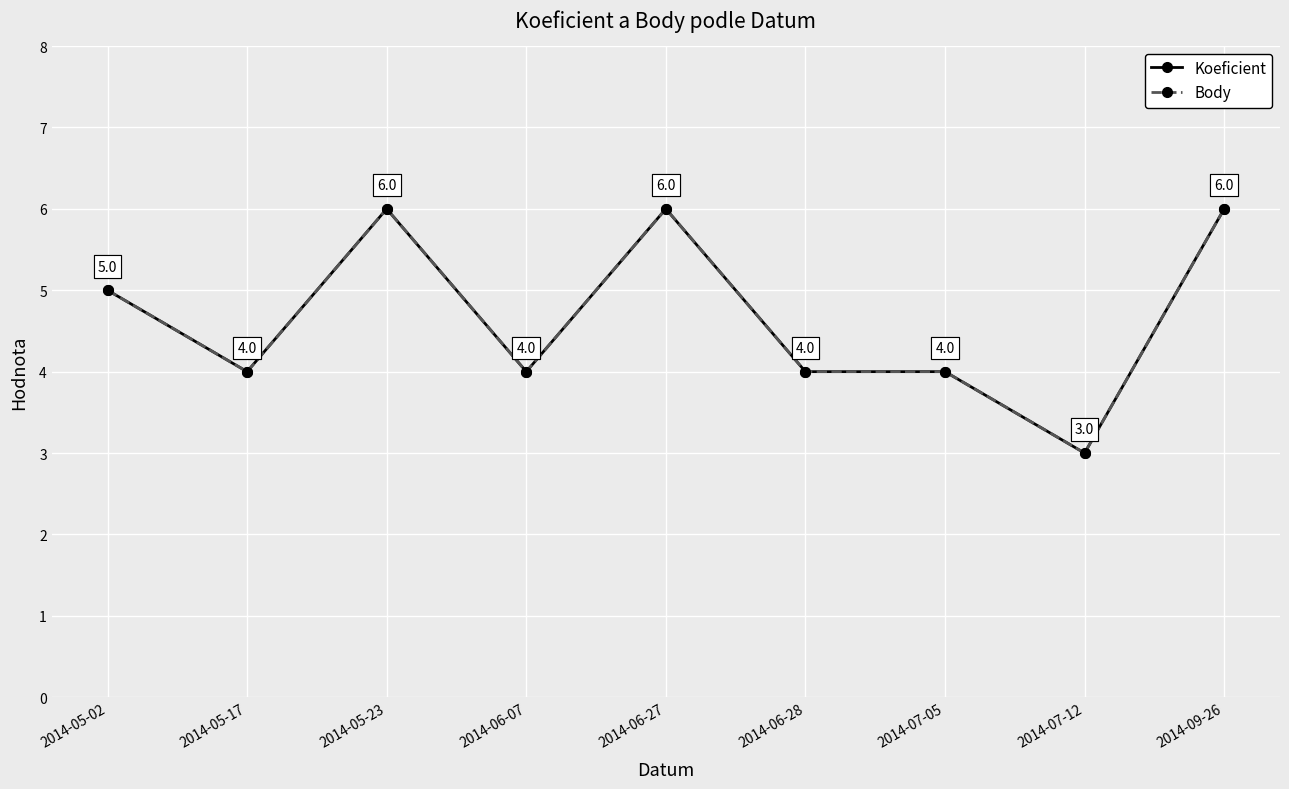

Reading left to right, transcribe all the data shown in this chart.

Koeficient: 2014-05-02=5	2014-05-17=4	2014-05-23=6	2014-06-07=4	2014-06-27=6	2014-06-28=4	2014-07-05=4	2014-07-12=3	2014-09-26=6
Body: 2014-05-02=5	2014-05-17=4	2014-05-23=6	2014-06-07=4	2014-06-27=6	2014-06-28=4	2014-07-05=4	2014-07-12=3	2014-09-26=6